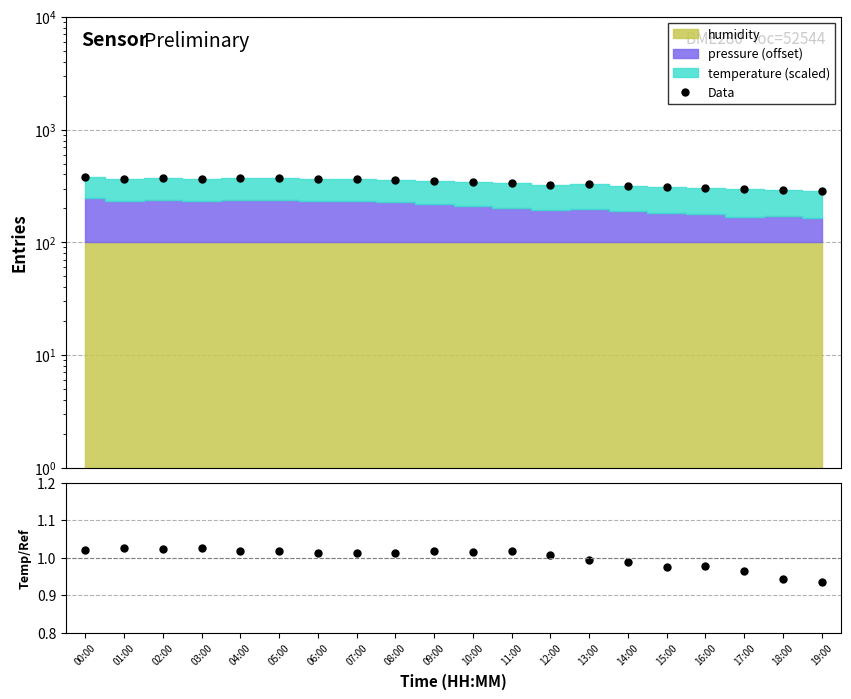

Which label corresponds to the largest value in the chart?

00:00